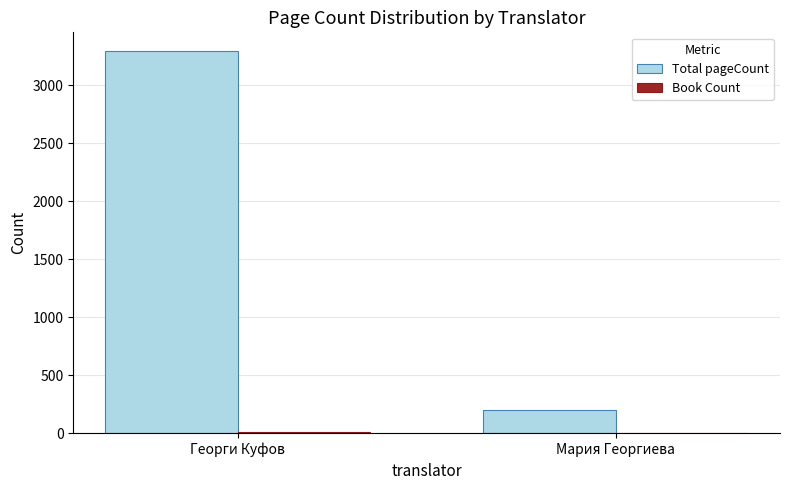

What is the total value across all series at Мария Георгиева?

201